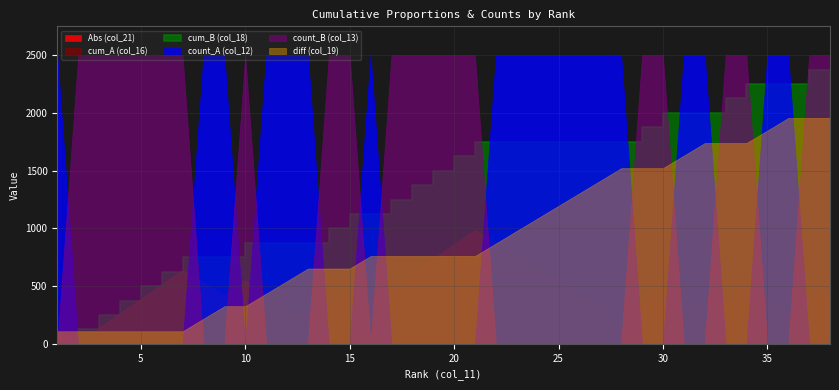

Count the number of data series in this chart.

6